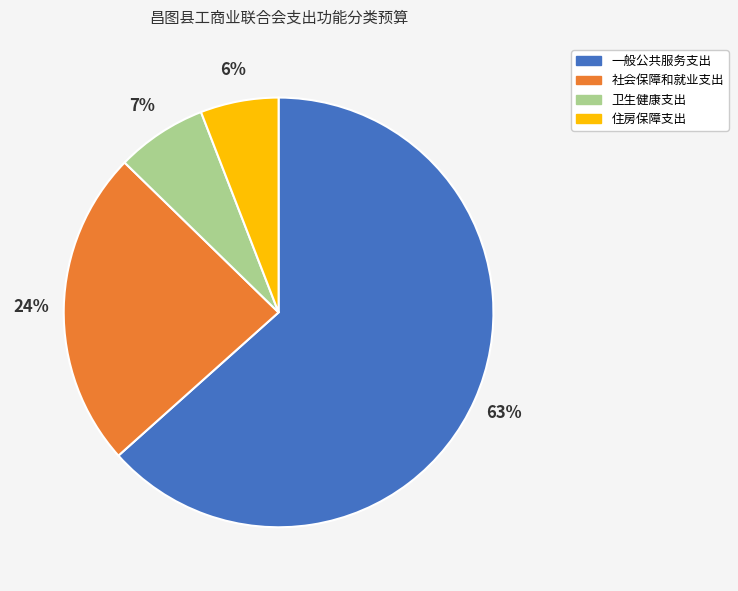

What percentage is the 卫生健康支出 slice, to the nearest percent?

7%